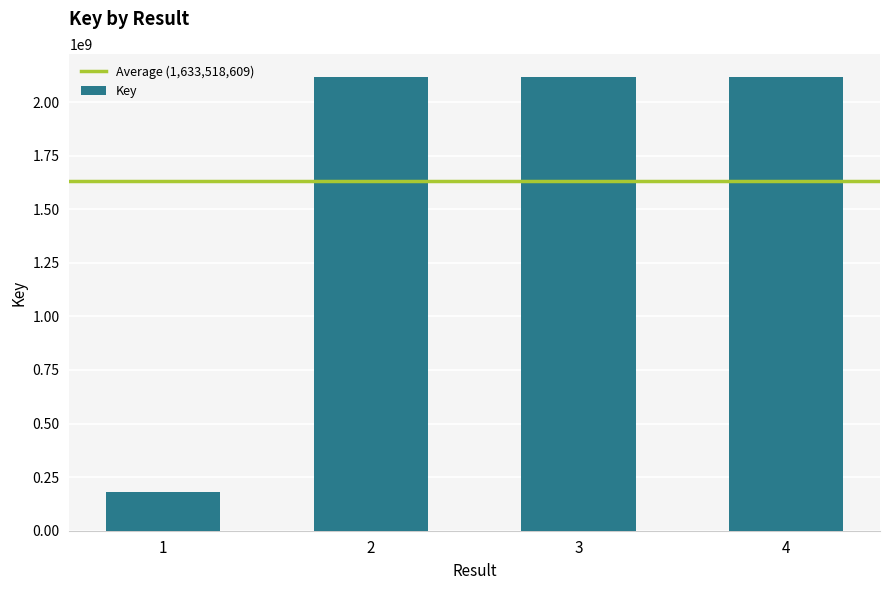

Count the number of data series in this chart.

1